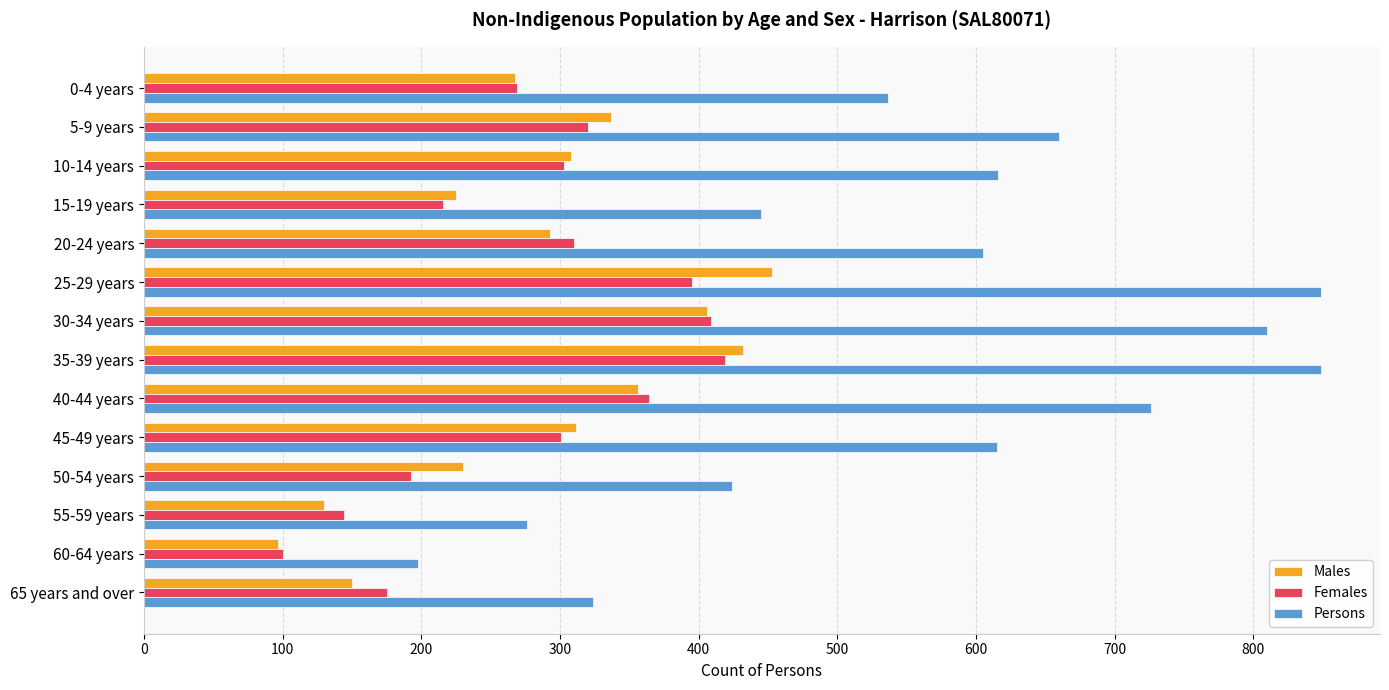

Where is Persons nearest to the value 523?

0-4 years